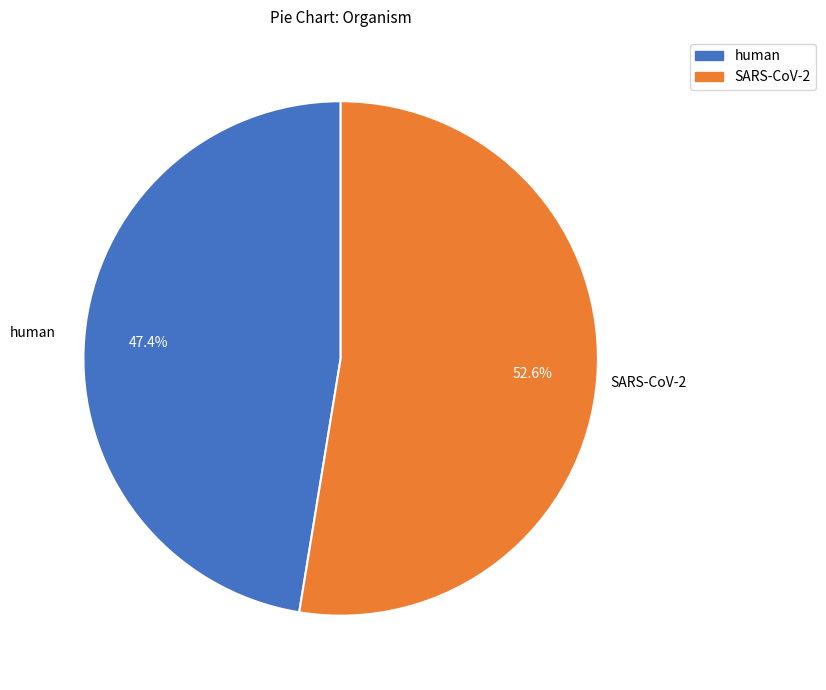

Between SARS-CoV-2 and human, which is larger?

SARS-CoV-2